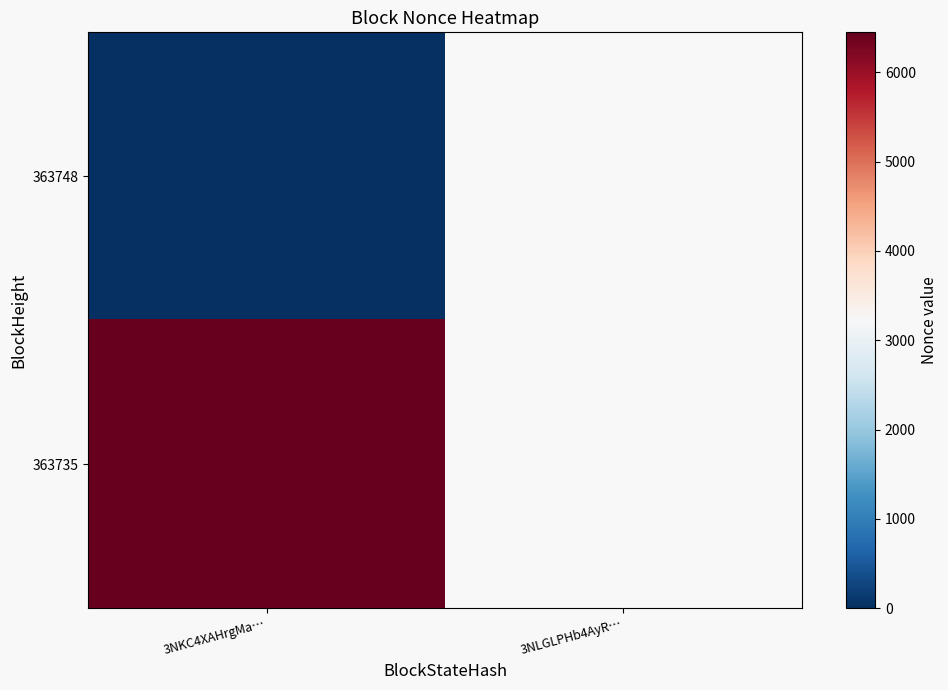

At 3NLGLPHb4AyR…, list the series in order from largest to smallest.

363748, 363735